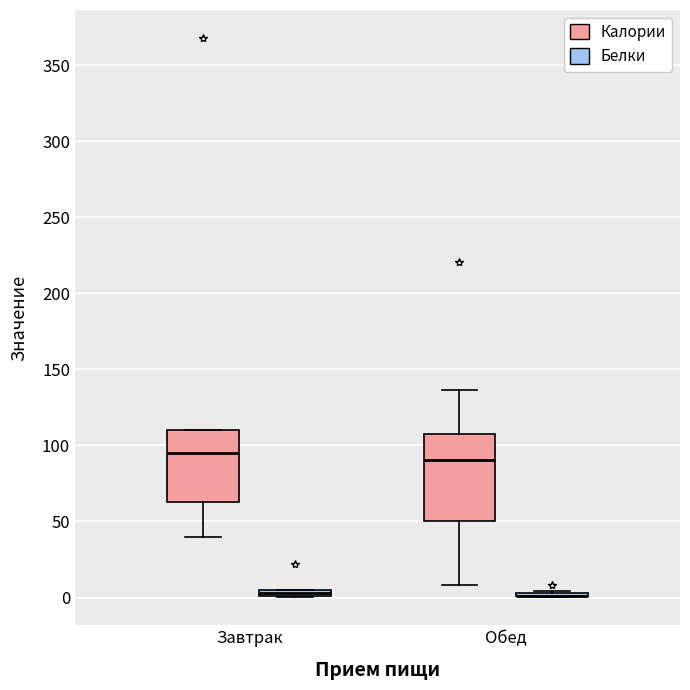

Which box is the tallest, from its lower edge to its upper edge?

Обед (Калории)